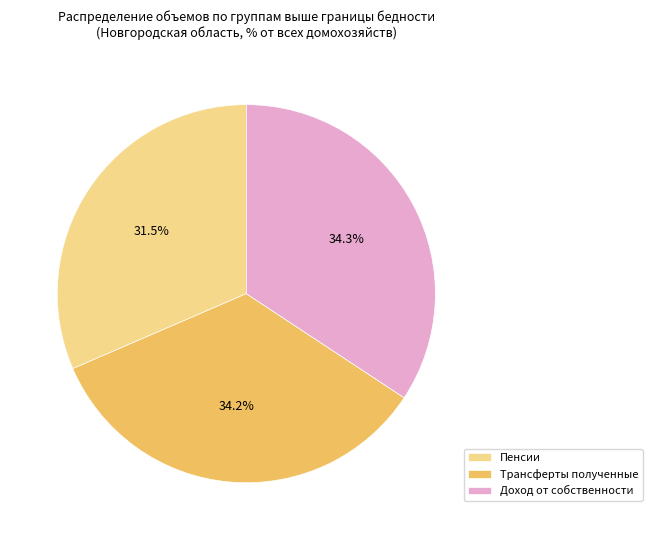

What is the ratio of the value at Доход от собственности to the value at Трансферты полученные?

1.0